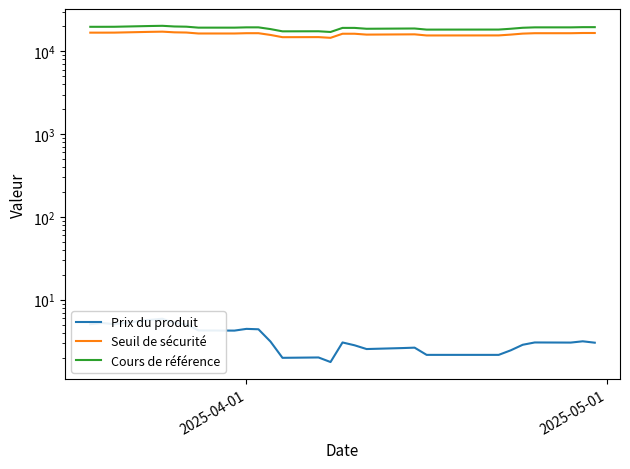

True or false: Seuil de sécurité and Prix du produit cross at least once.

False